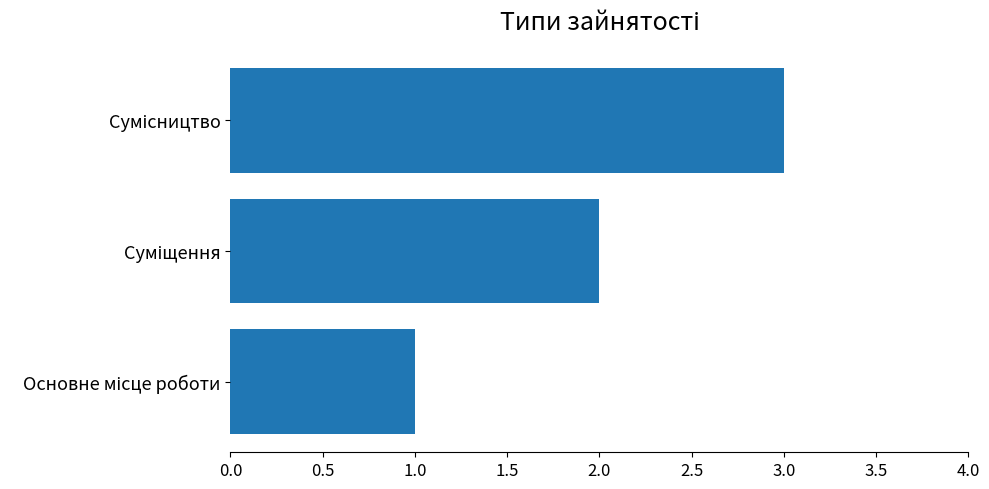

What is the average value?

2